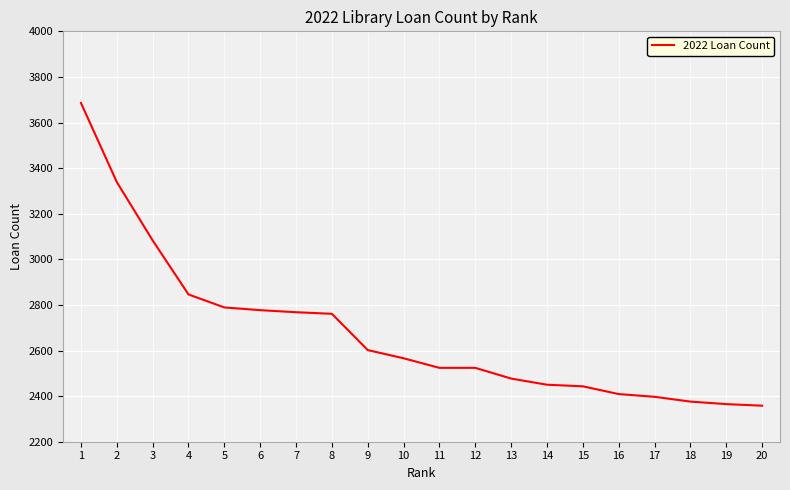

What is the difference between the values at 2 and 14?

889